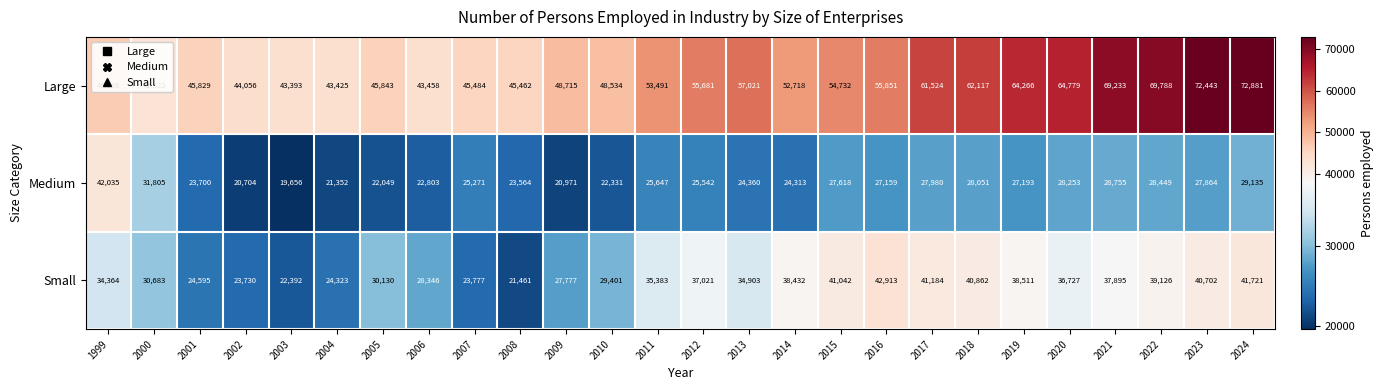

Which series has the largest total across all categories?

Large